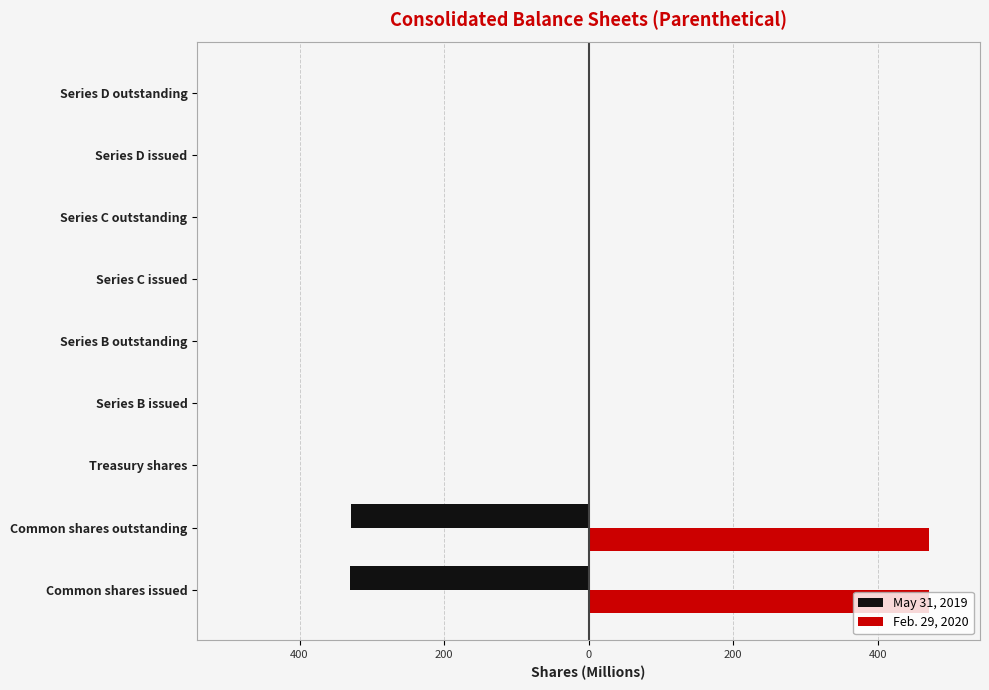

What are all the series names shown in the legend?

May 31, 2019, Feb. 29, 2020